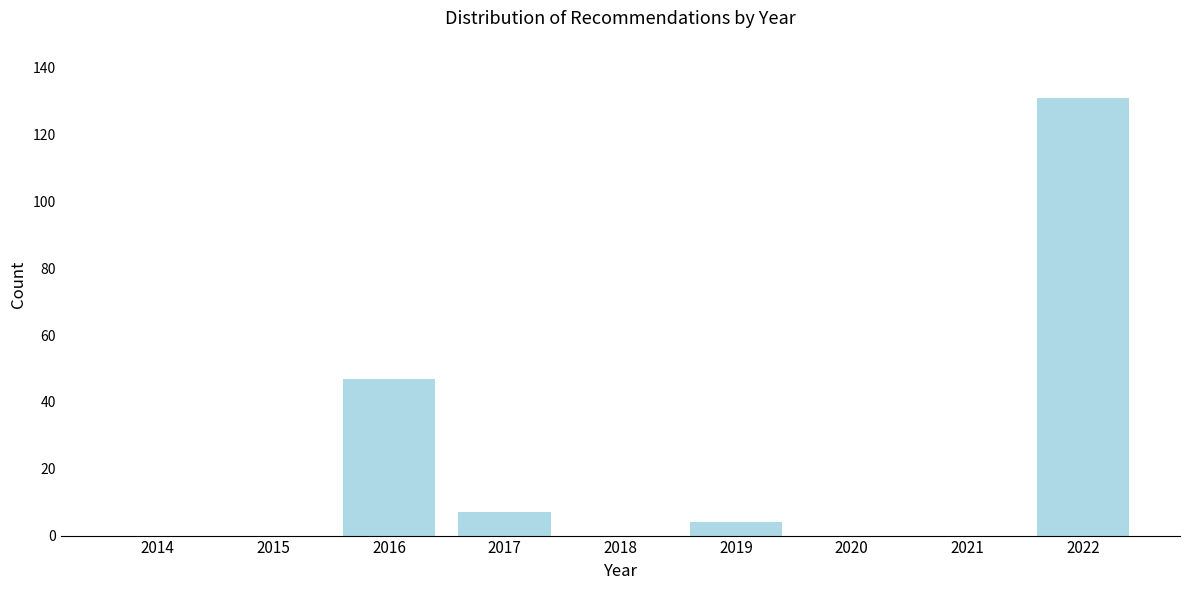

Reading left to right, list all the values displayed in this chart.

2014=0	2015=0	2016=47	2017=7	2018=0	2019=4	2020=0	2021=0	2022=131